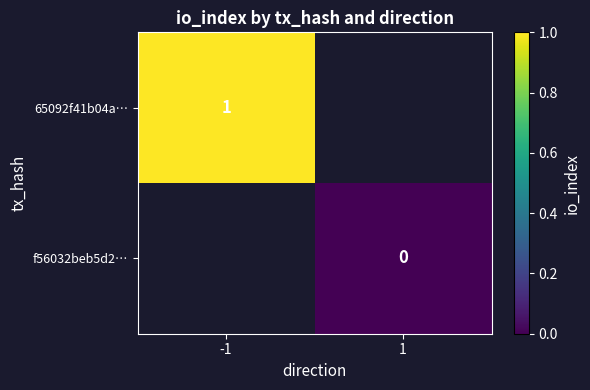

The 65092f41b04a… series shows 0.3 at -1. True or false?

False